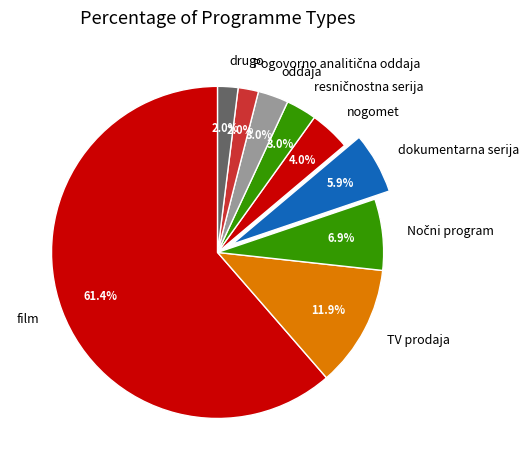

True or false: nogomet accounts for 15% of the total.

False